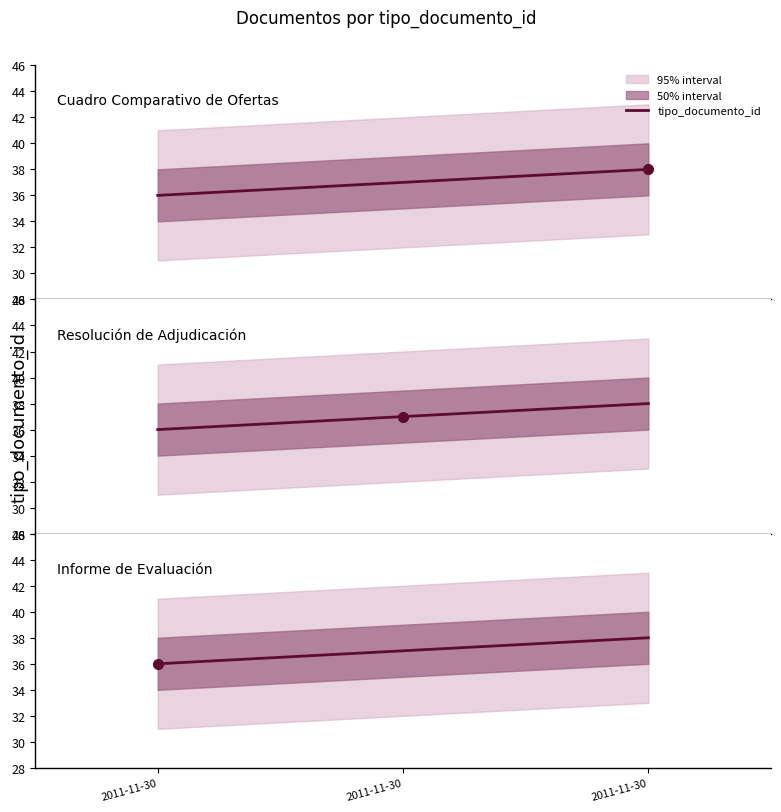

What is the value of the 3rd point from the left?

36